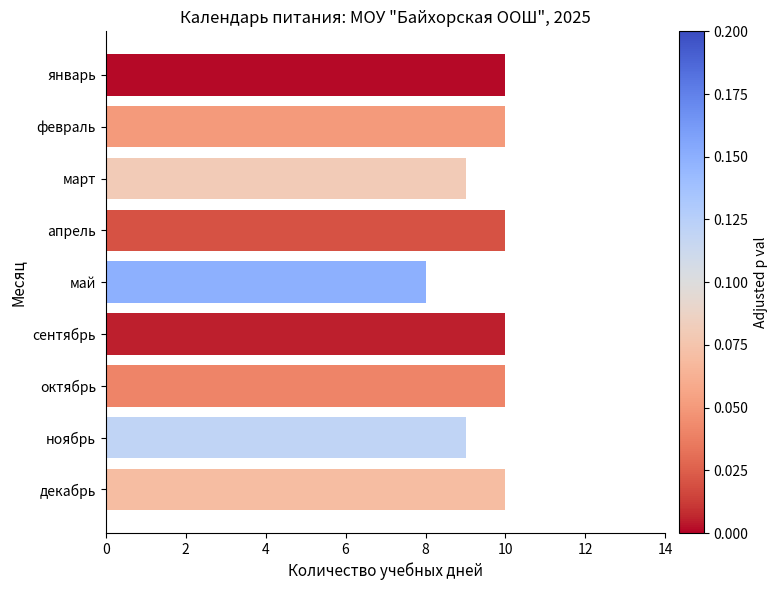

Count the values in the range 9 to 10.

8